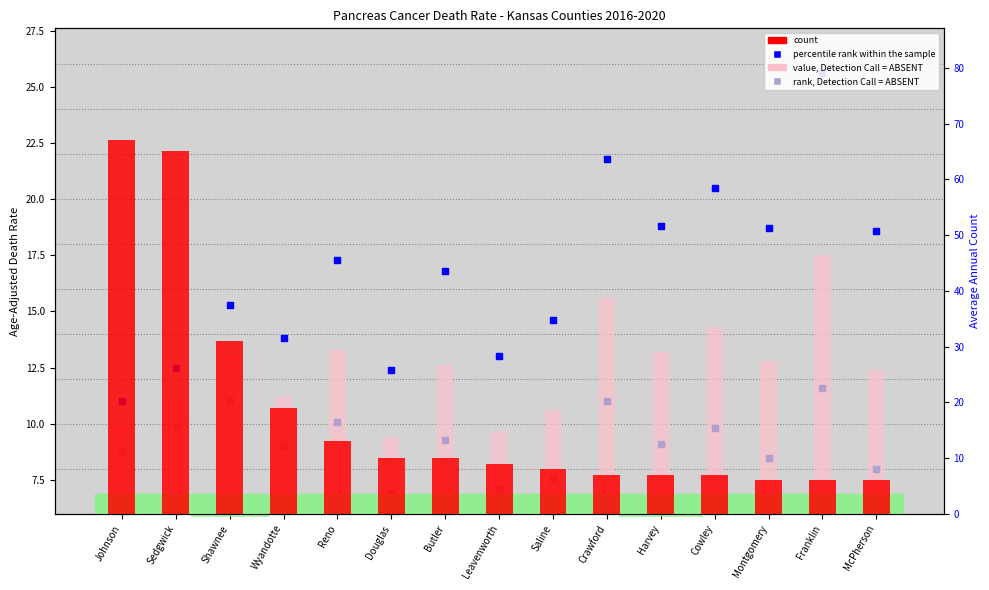

What are all the series names shown in the legend?

value, Detection Call = ABSENT, rank, Detection Call = ABSENT, percentile rank within the sample, count